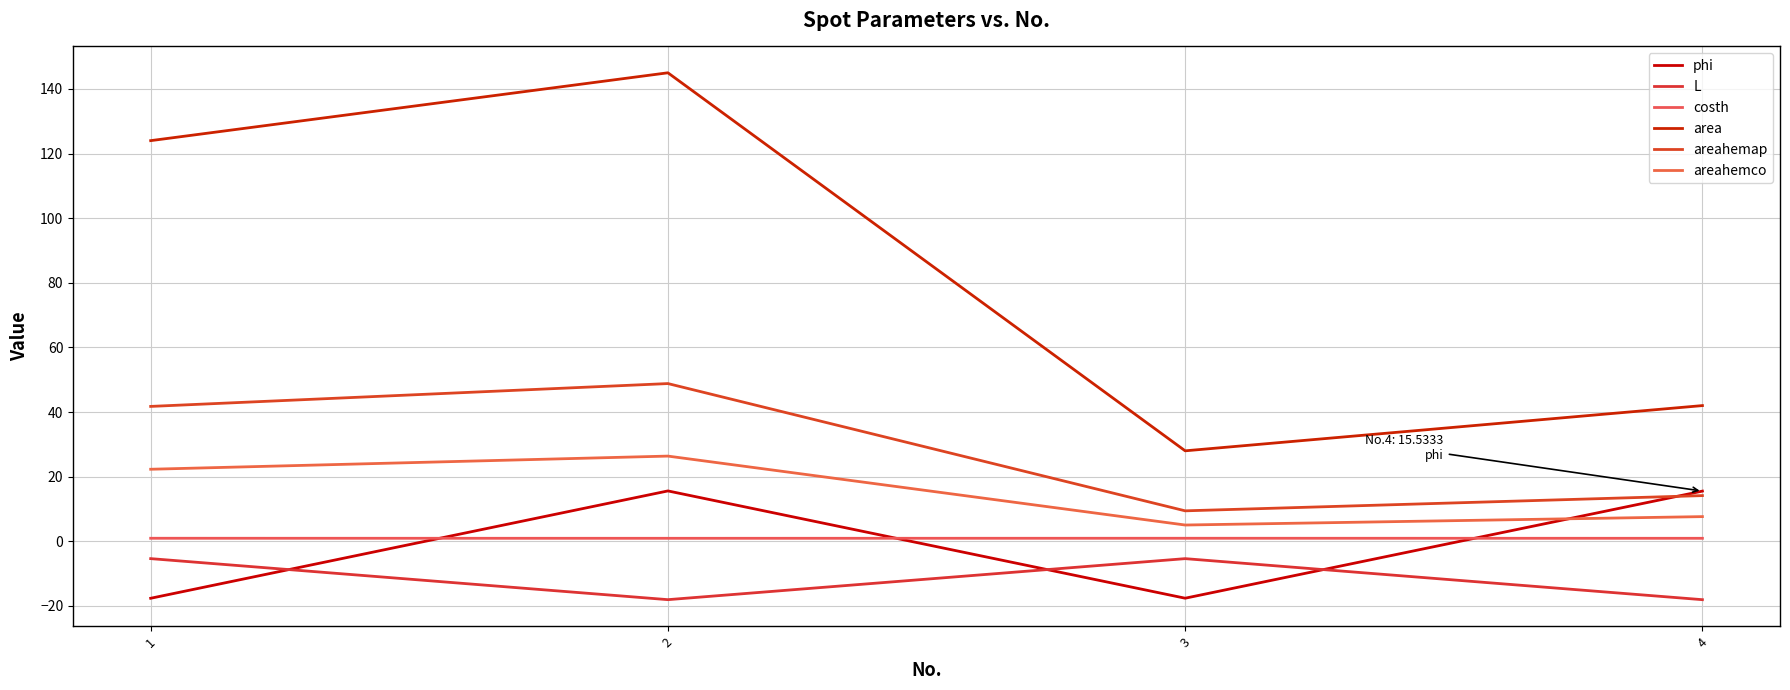

The value of phi at 3 is -30.0. True or false?

False